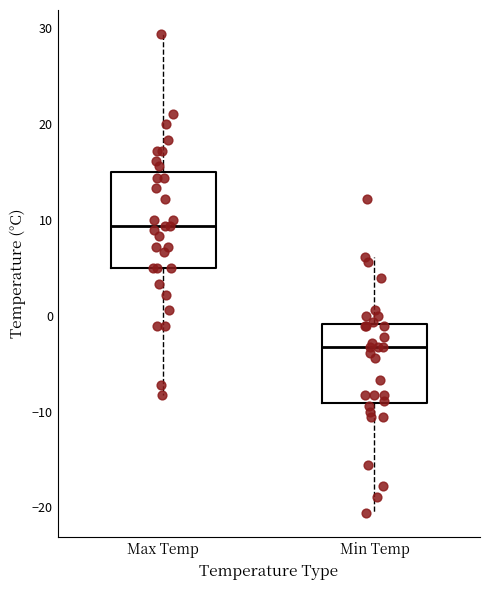

Which box is the tallest, from its lower edge to its upper edge?

Max Temp